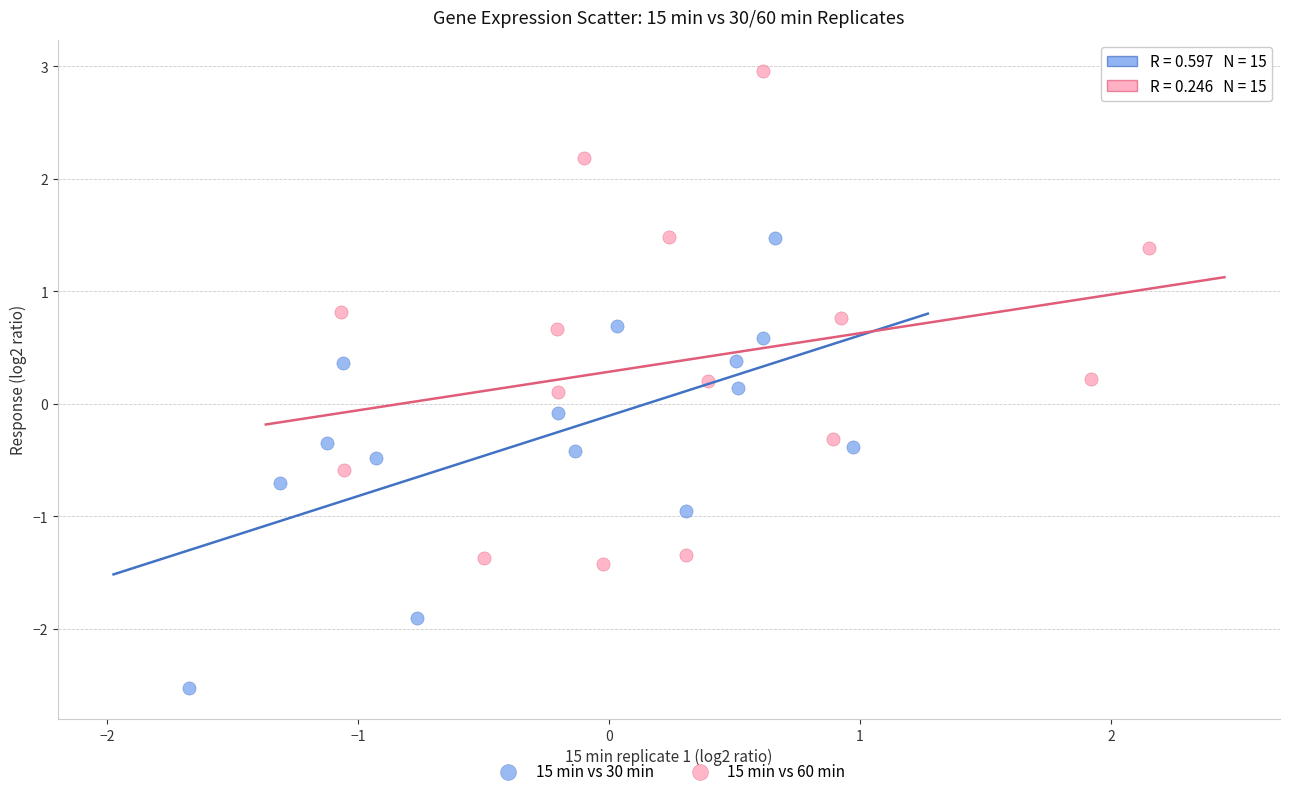

Which series reaches the minimum Y coordinate?

15 min vs 30 min